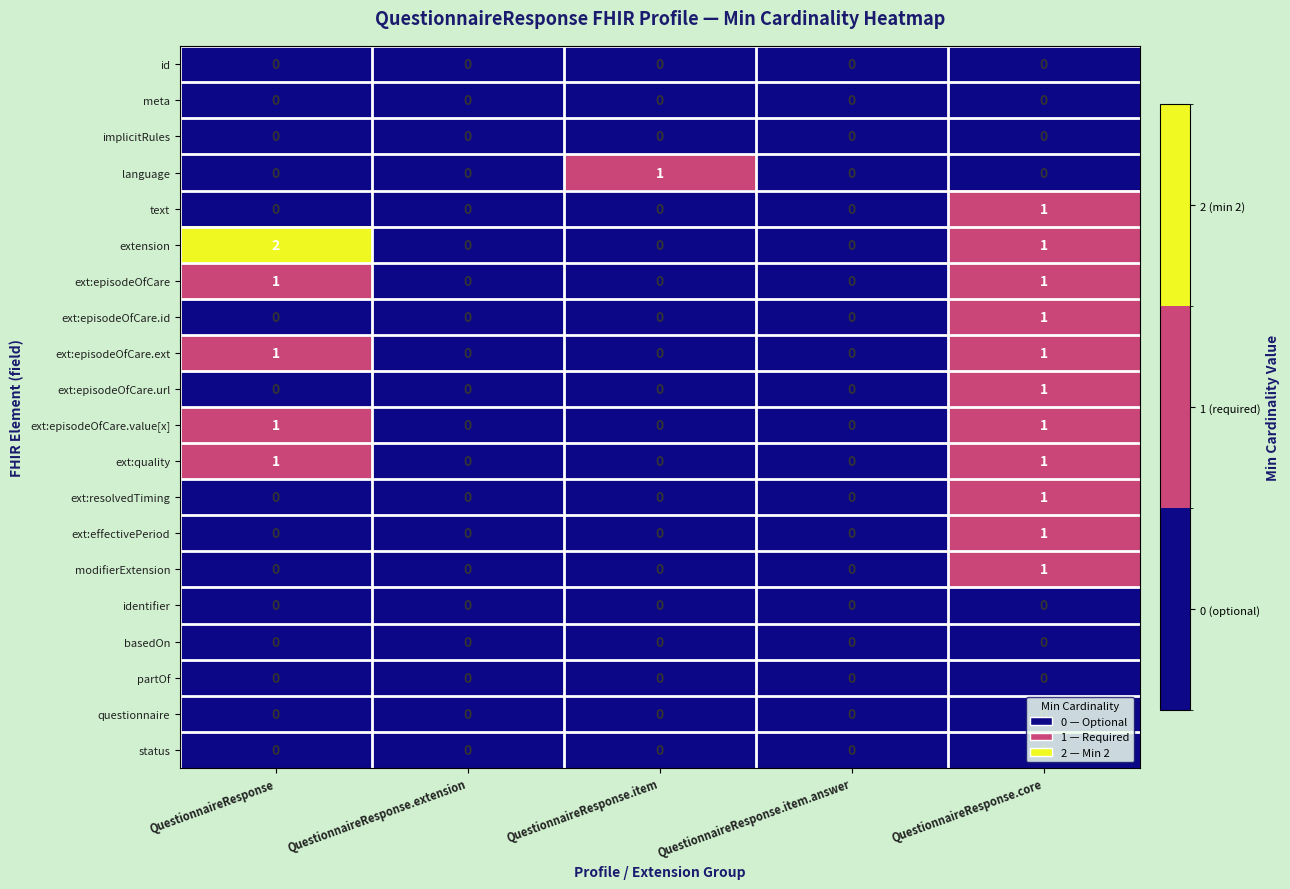

The extension series shows 0 at QuestionnaireResponse.extension. True or false?

True